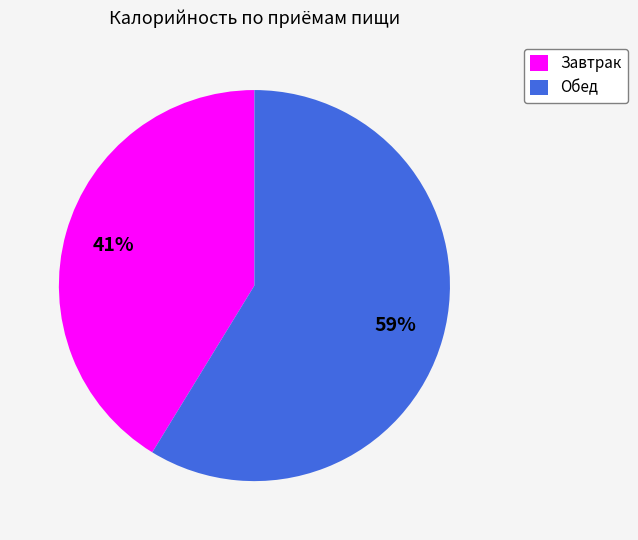

Is there a majority slice in this chart?

Yes